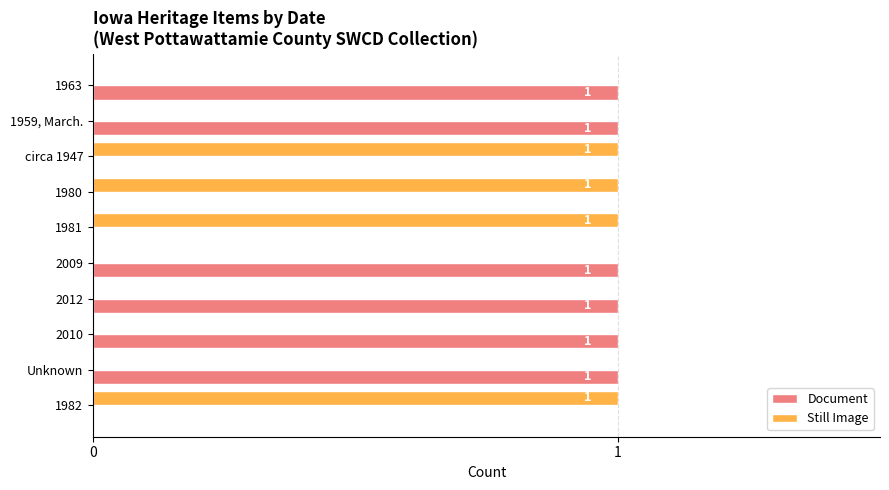

The value of Still Image at 1982 is 1. True or false?

True